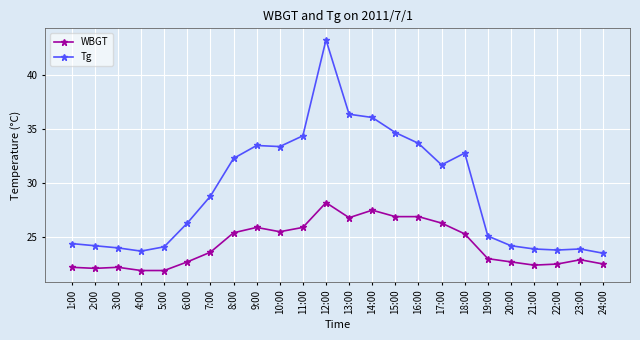

The value of WBGT at 23:00 is 8.0. True or false?

False